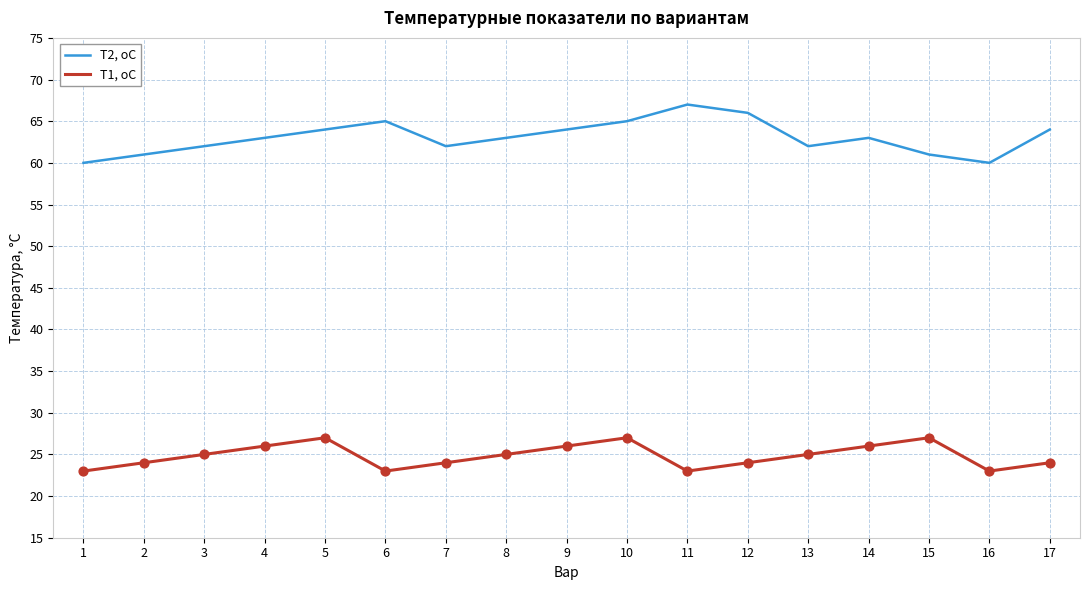

What is the spread (max minus min) of values at 6?

42